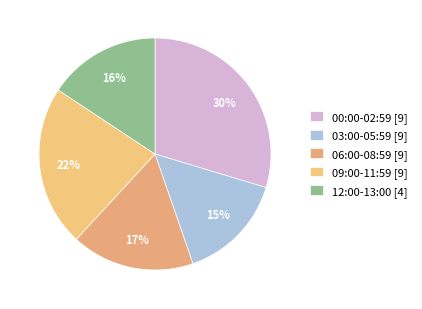

How many segments does this pie chart have?

5